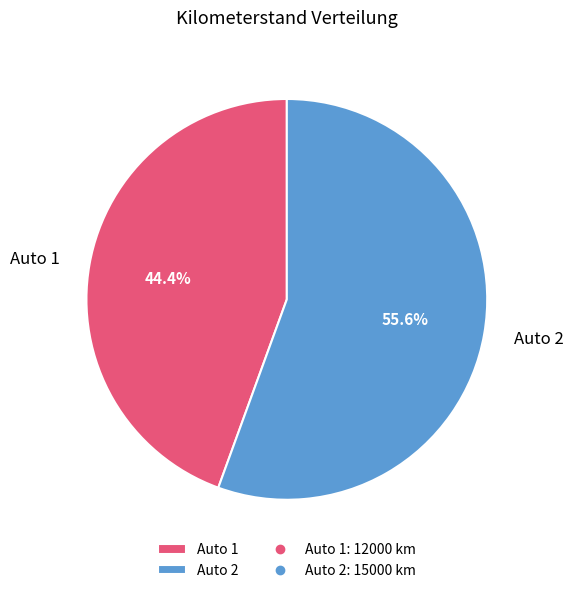

Does Auto 2 account for over 50% of the chart?

Yes